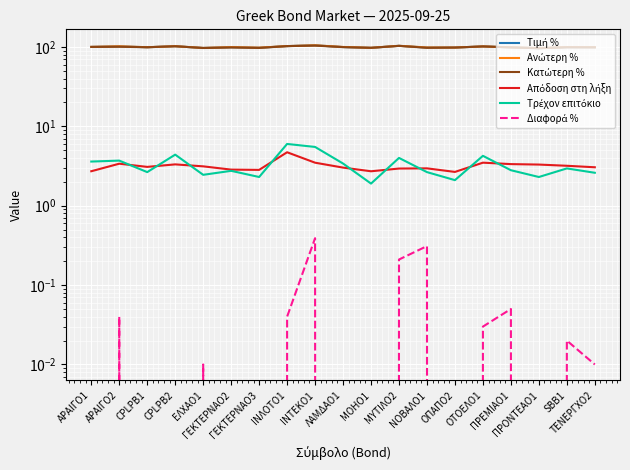

Which label corresponds to the largest value in the chart?

ΙΝΤΕΚΟ1